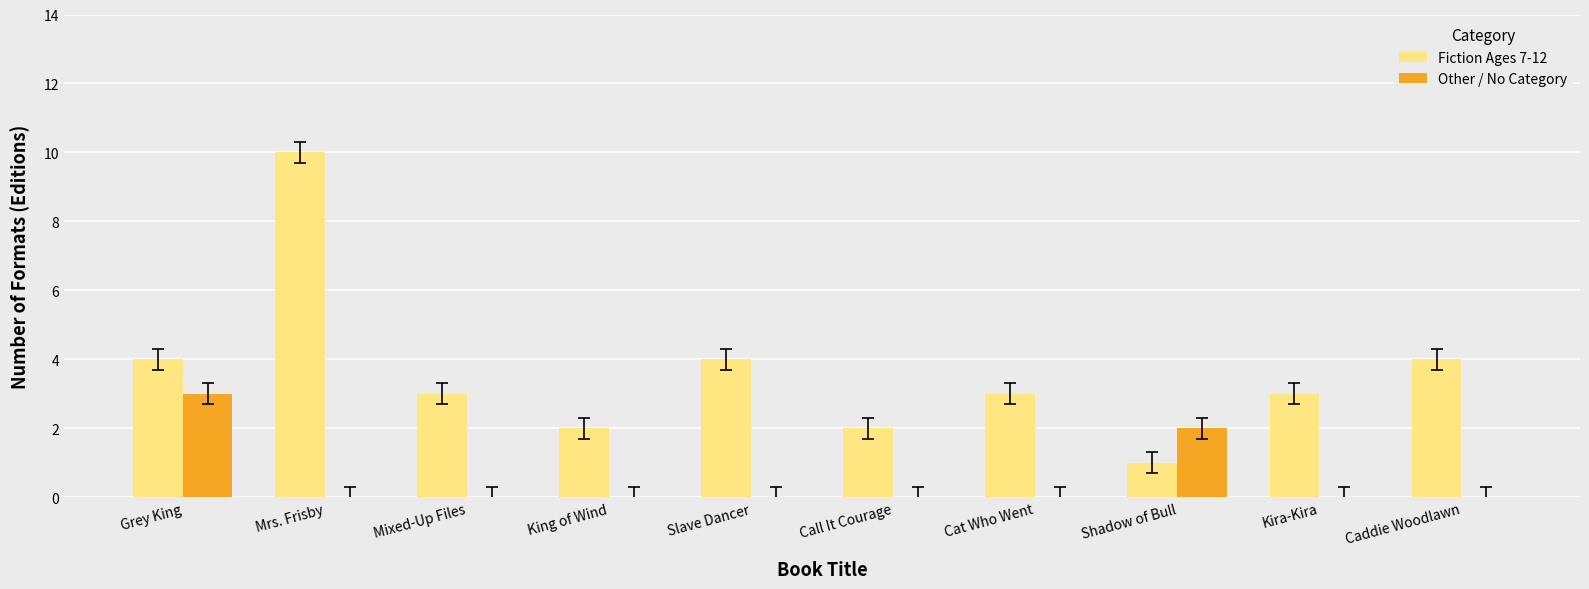

How many Fiction Ages 7-12 values are between 2 and 4?

8